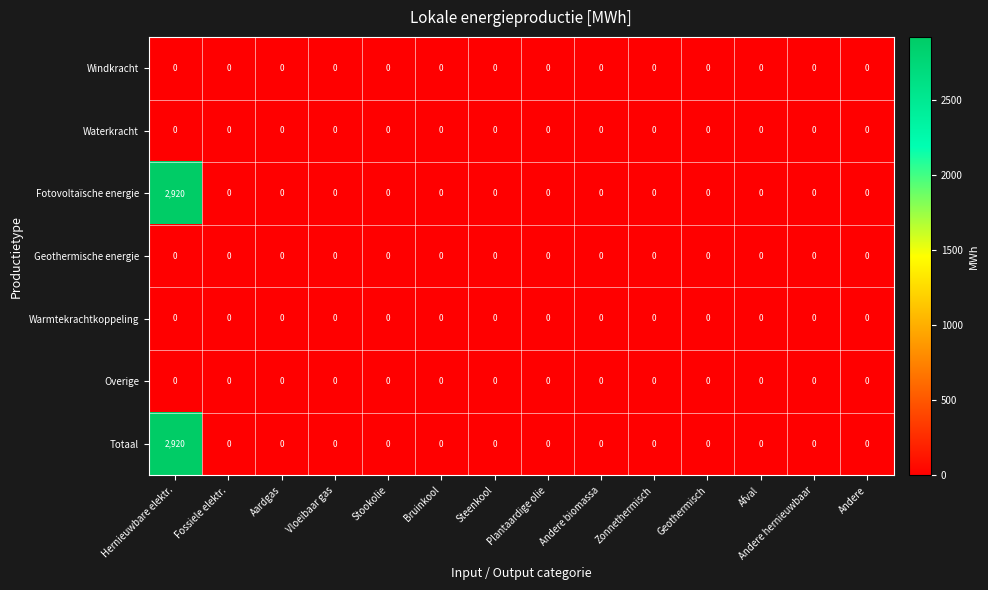

At which category is the sum across all series the highest?

Hernieuwbare elektr.